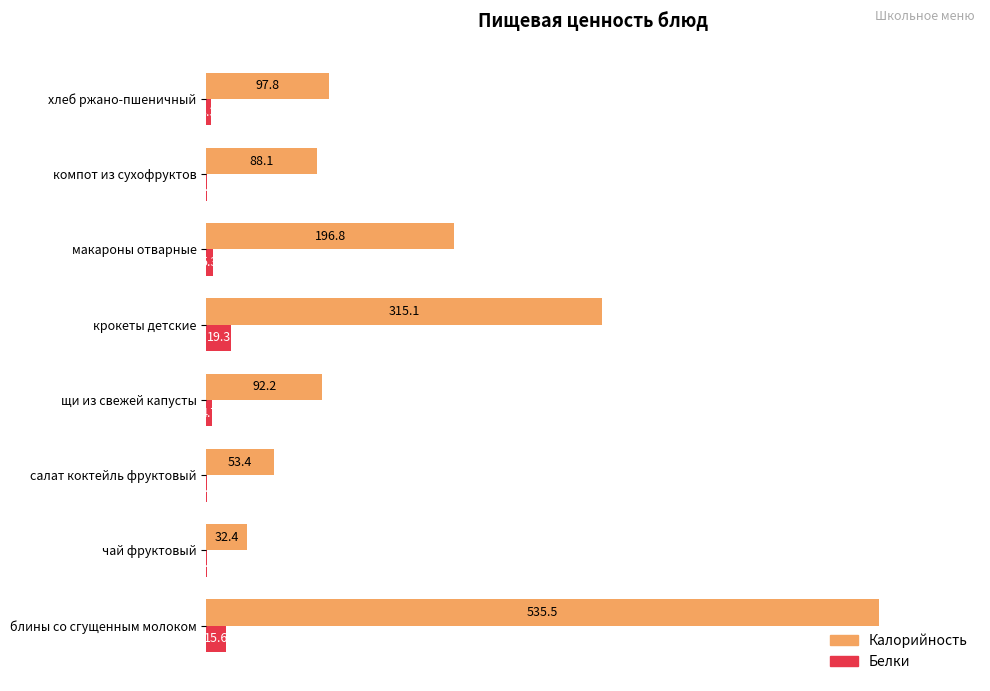

What is the sum of the Белки values at макароны отварные and блины со сгущенным молоком?

20.9